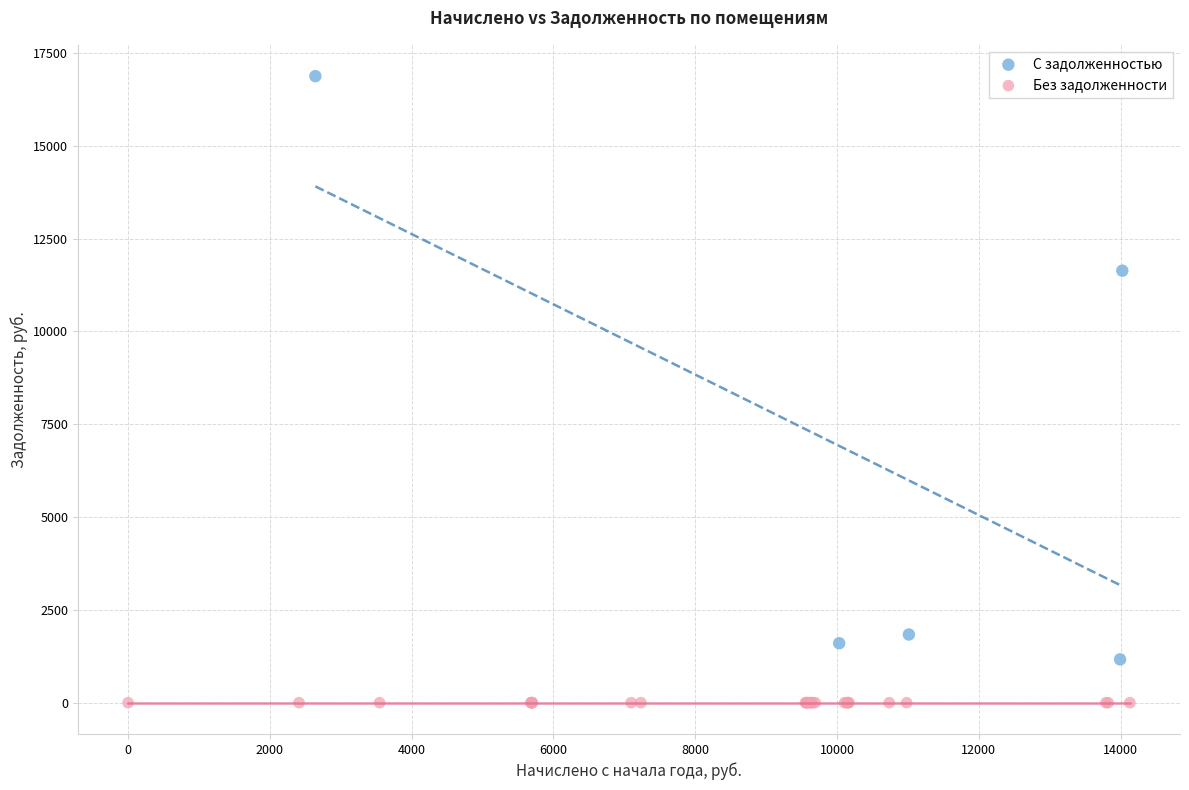

Which series reaches the minimum Y coordinate?

Без задолженности